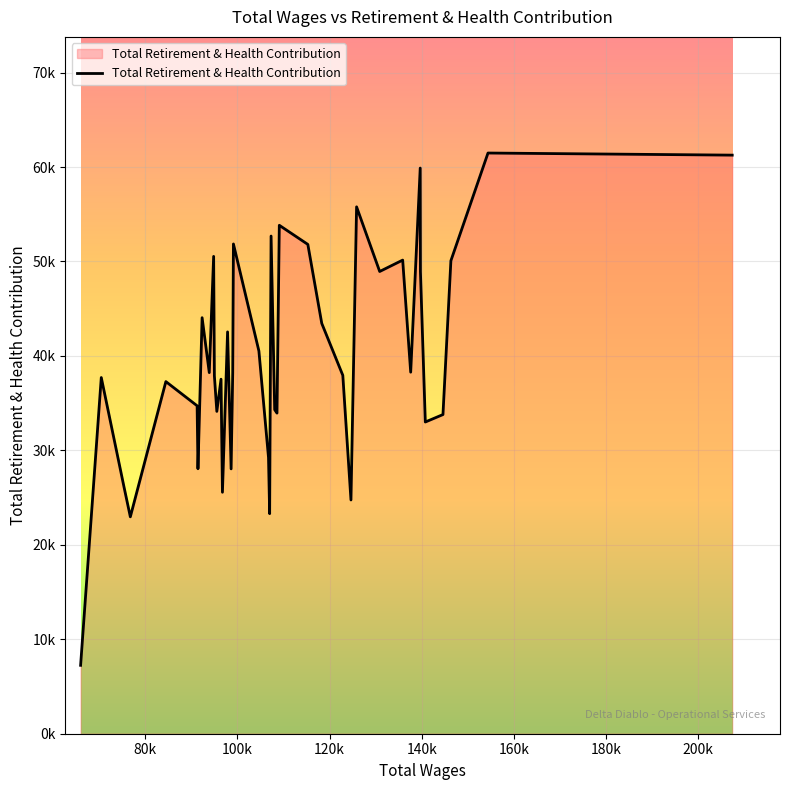

What is the sum of all values?

1589981